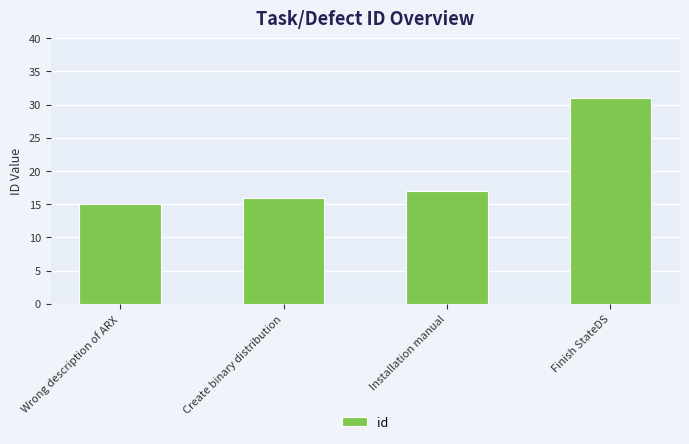

Count the number of categories in the chart.

4